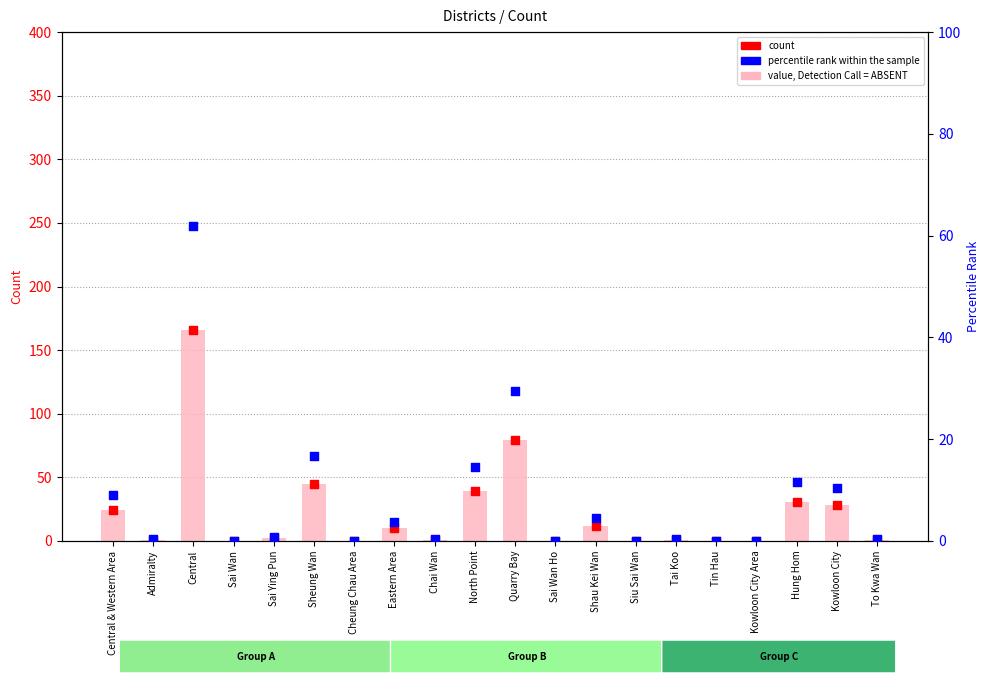

What are all the series names shown in the legend?

value, Detection Call = ABSENT, count, percentile rank within the sample